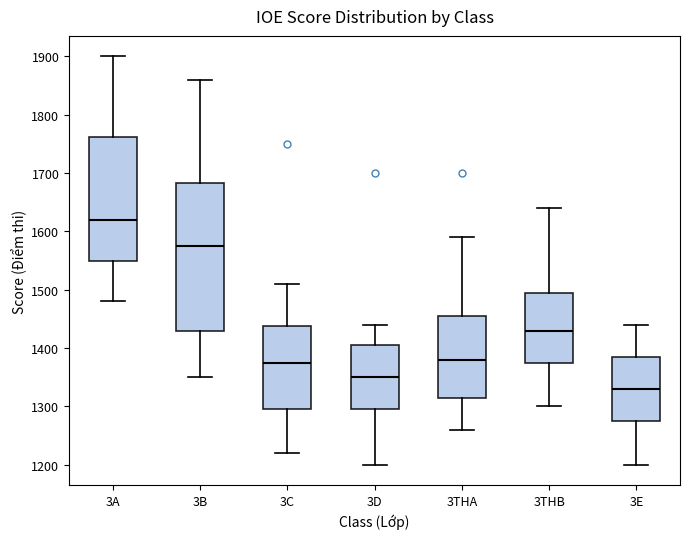

Which box's median line is the highest?

3A